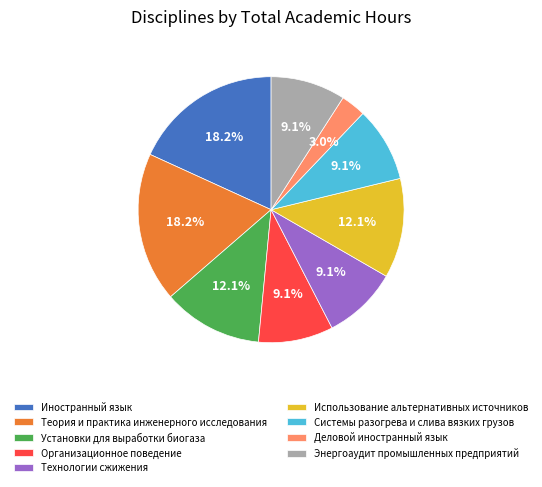

Is Системы разогрева и слива вязких грузов the majority of the pie?

No